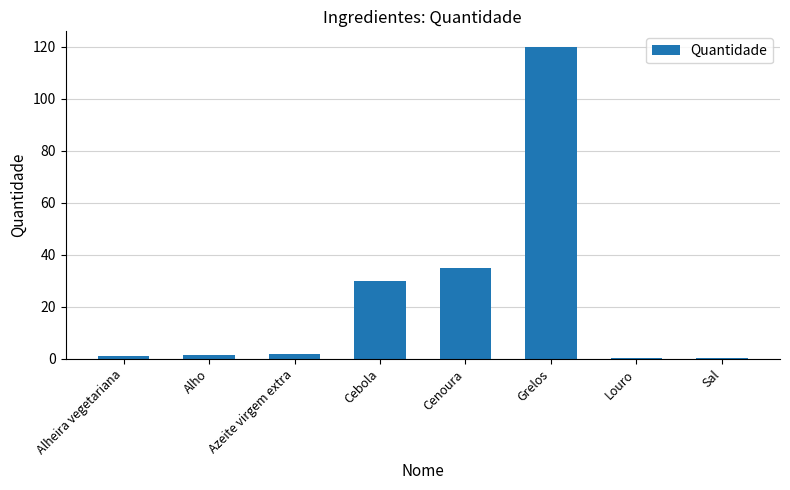

What is the sum of the values at Cebola and Cenoura?

65.0